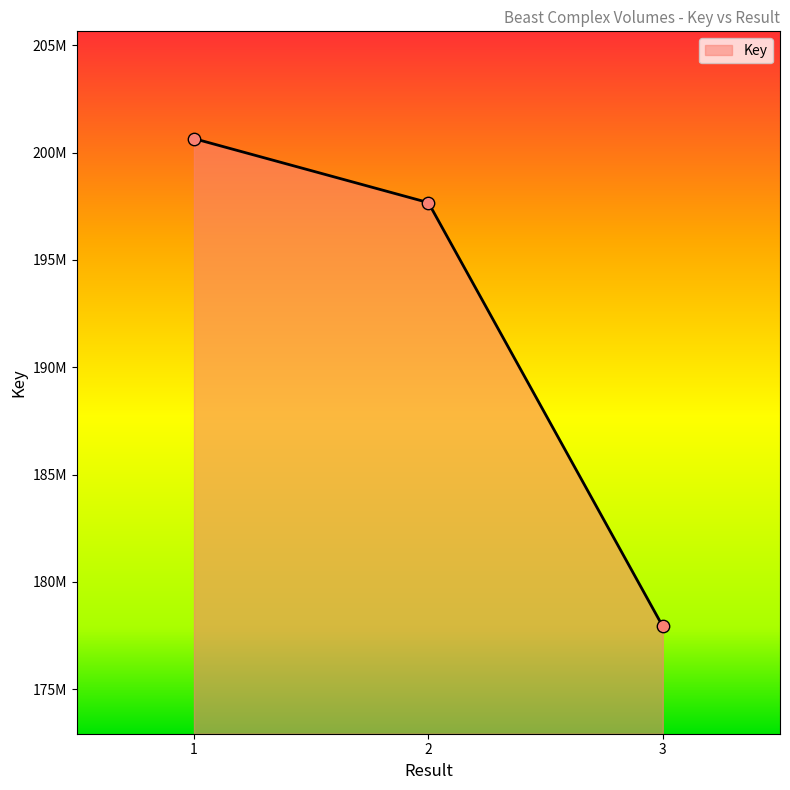

Which has a higher value, 1 or 3?

1